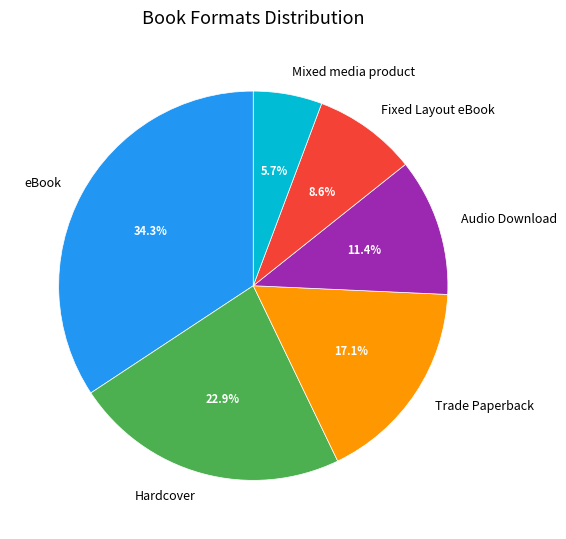

Which slice is the largest?

eBook